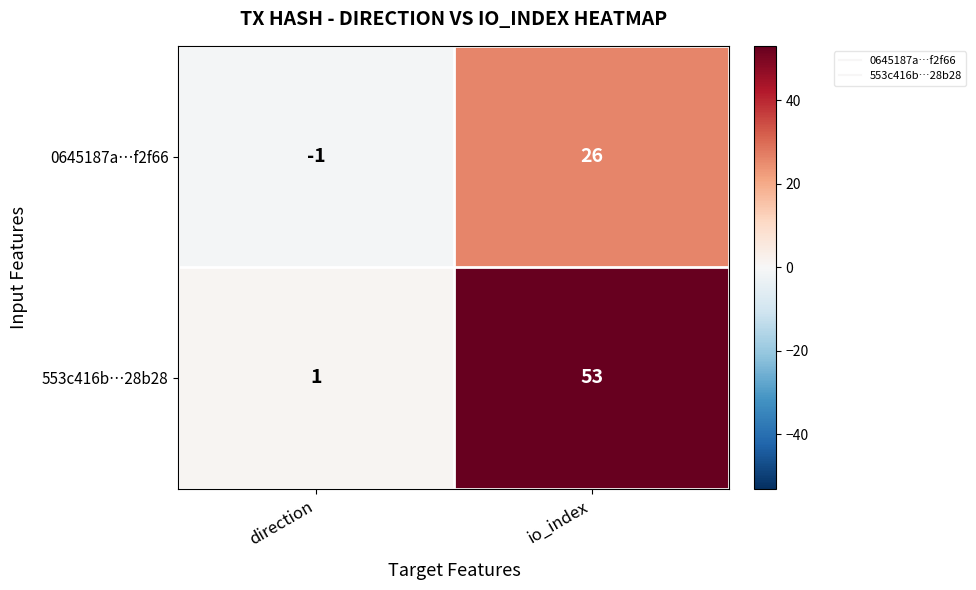

Reading right to left, transcribe all the data shown in this chart.

0645187a…f2f66: 26	-1
553c416b…28b28: 53	1